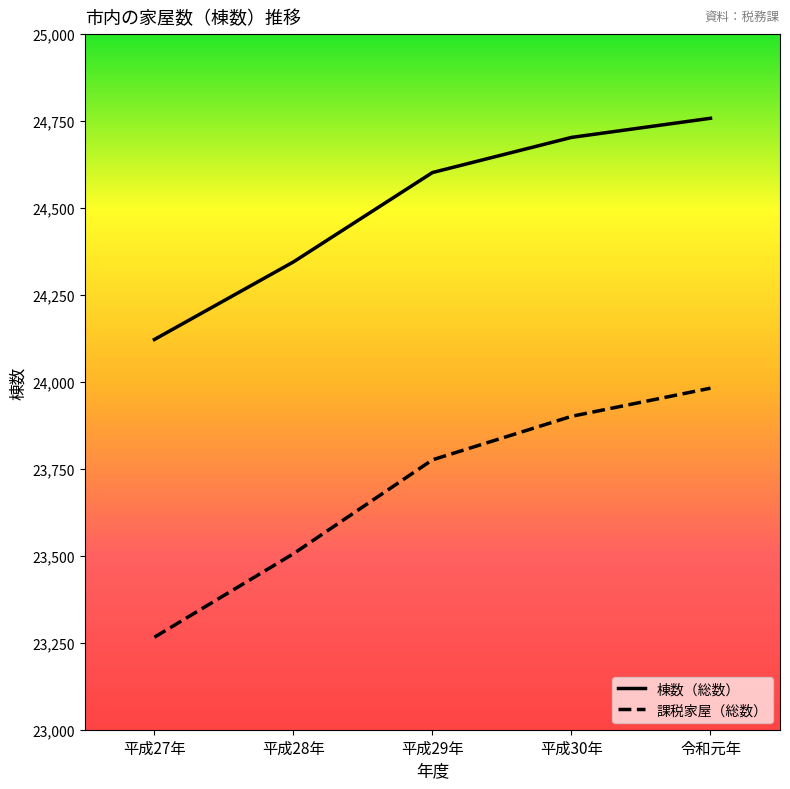

Which series has the largest range (max minus min)?

課税家屋（総数）